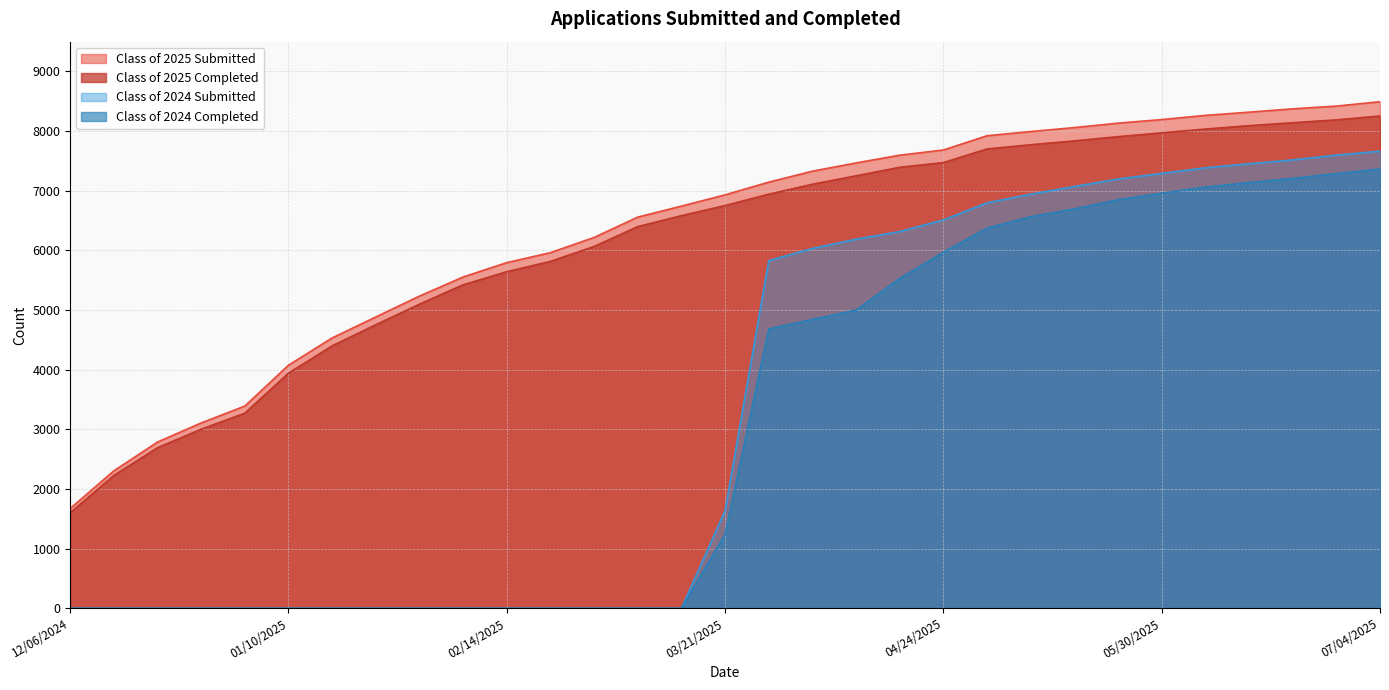

The value of Class of 2024 Submitted at 05/02/2025 is 6798. True or false?

True